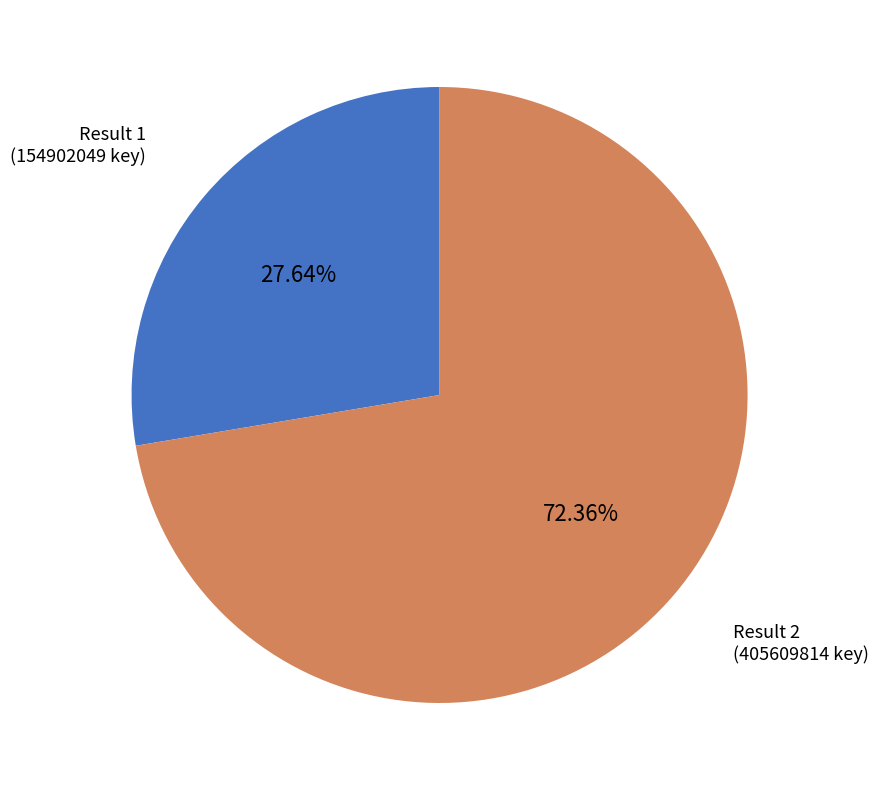

Is there any slice that represents more than half of the pie?

Yes